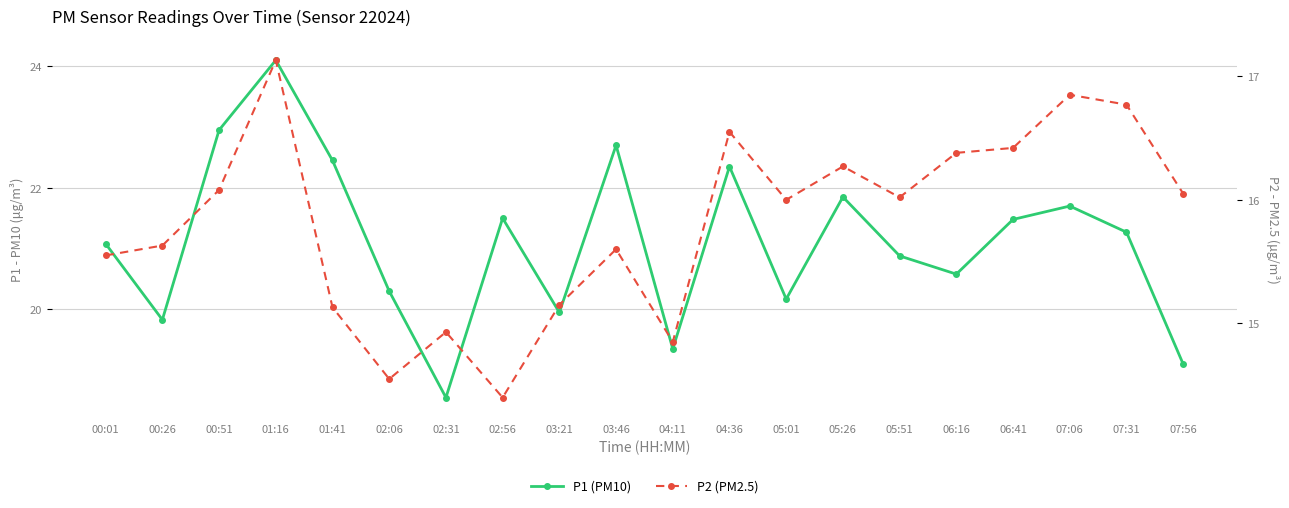

What is the difference between the second highest and minimum values in the P1 (PM10) series?

4.4